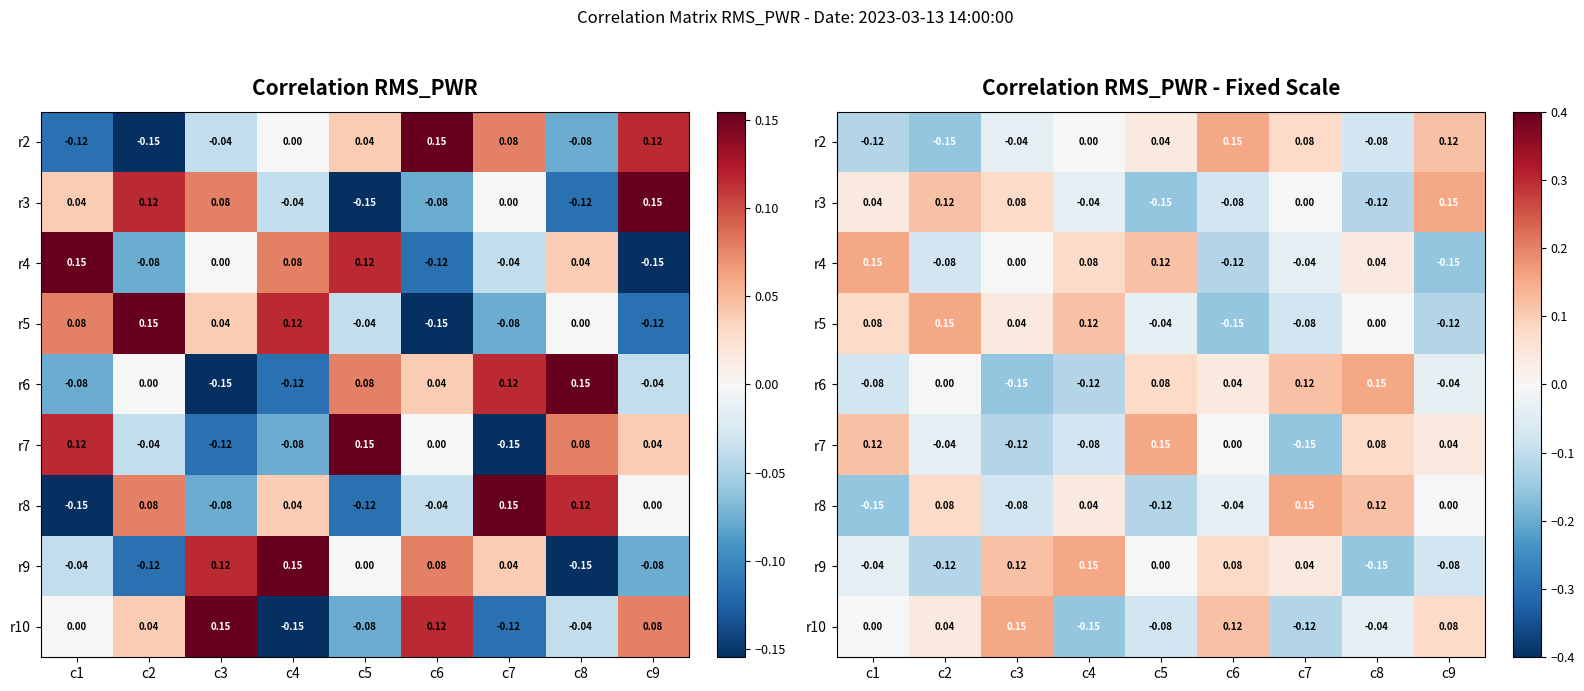

Rank the series at c3 from lowest to highest value.

r6, r7, r8, r2, r4, r5, r3, r9, r10